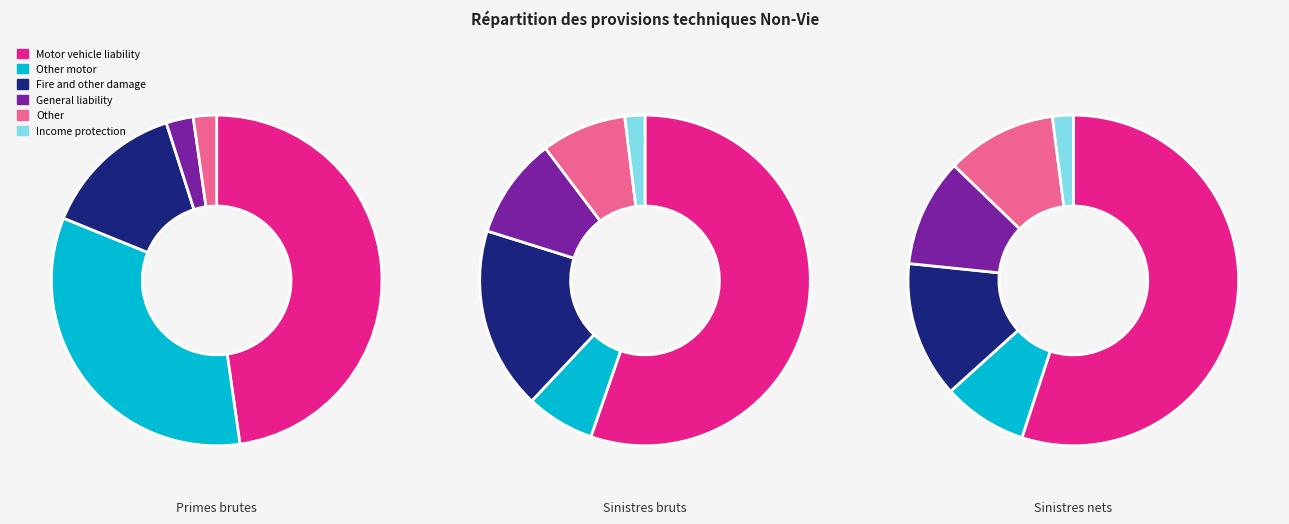

The Gross - Total (Premium) slice represents 25% of the pie. True or false?

False